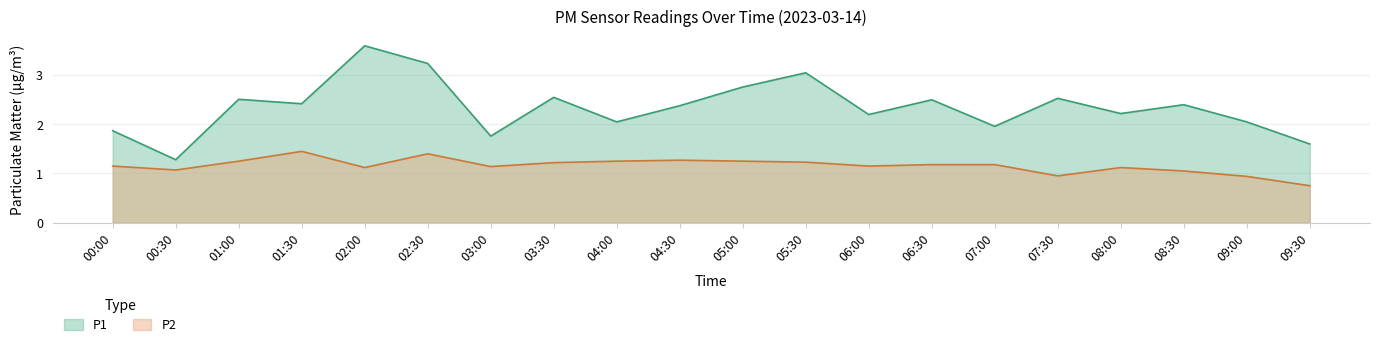

Where does the P2 series first go above 1?

00:00